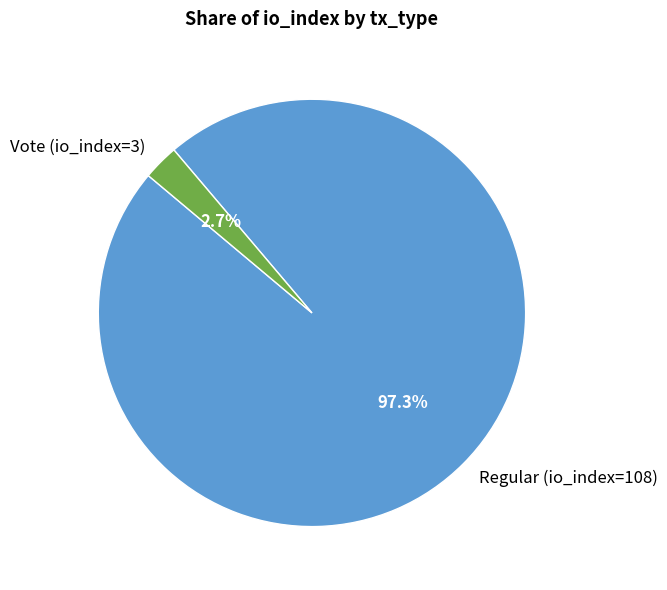

Which slice represents more than half of the pie?

Regular (io_index=108)